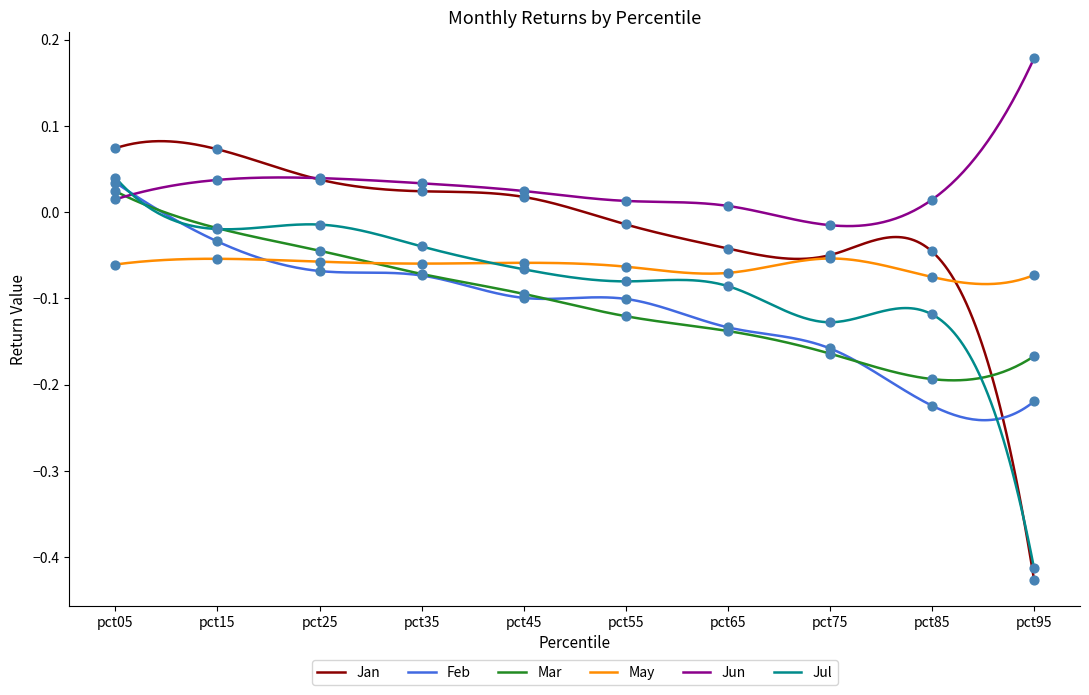

Which series reaches the minimum Y coordinate?

Jan